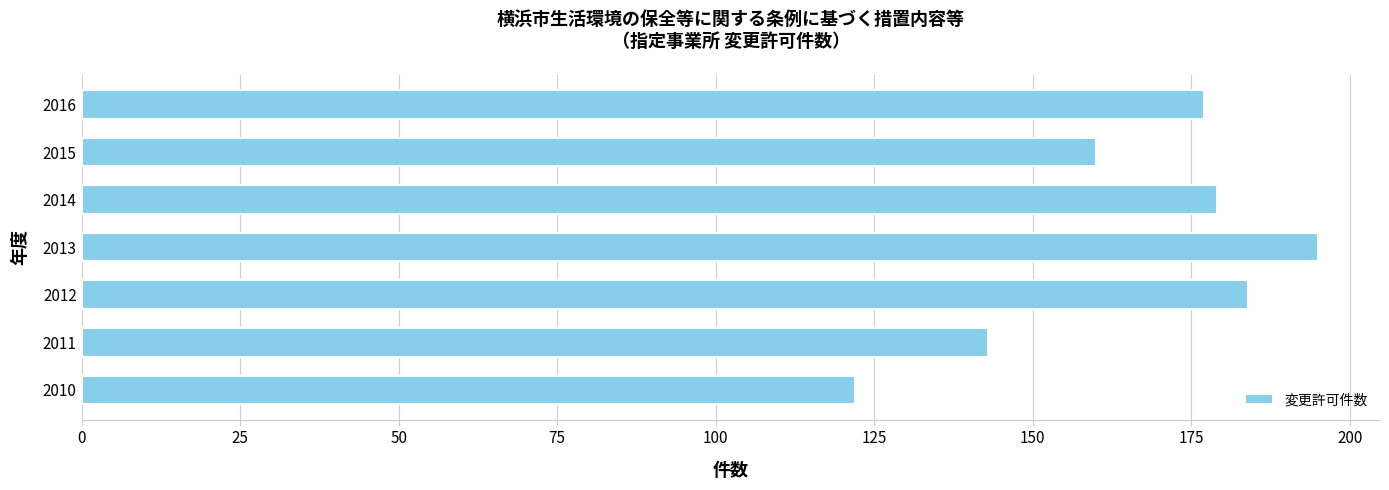

List the labels in order of value, smallest first.

2010, 2011, 2015, 2016, 2014, 2012, 2013